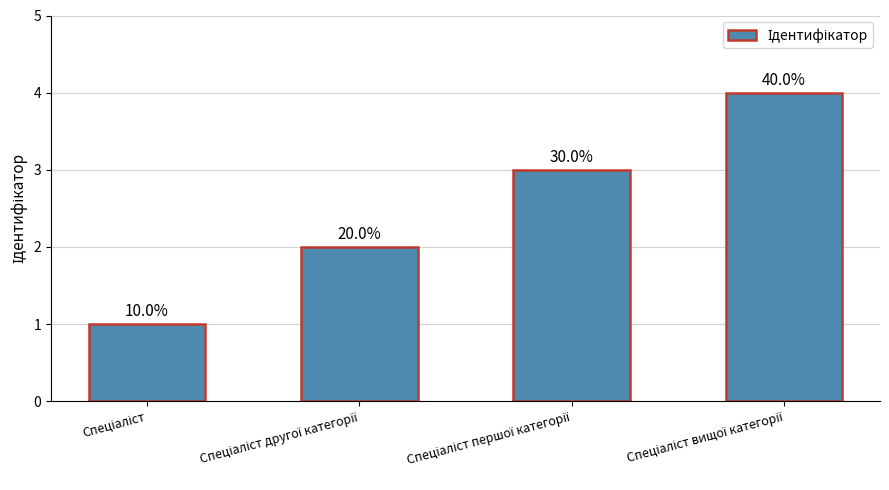

Reading right to left, extract all data points from this chart.

Спеціаліст вищої категорії=4	Спеціаліст першої категорії=3	Спеціаліст другої категорії=2	Спеціаліст=1